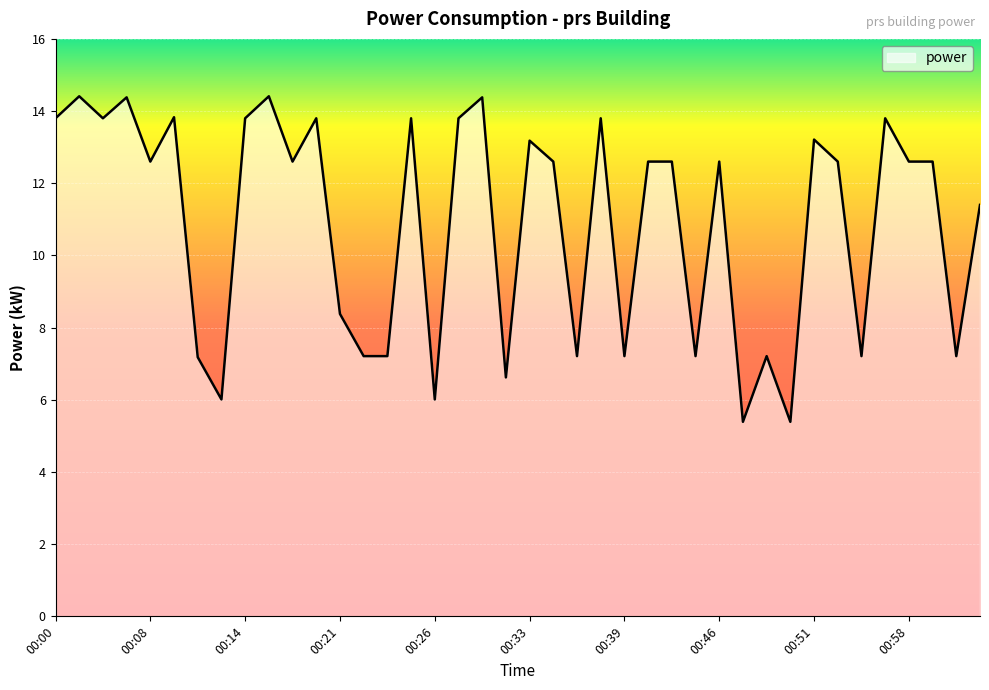

How many lines are shown in the chart?

1